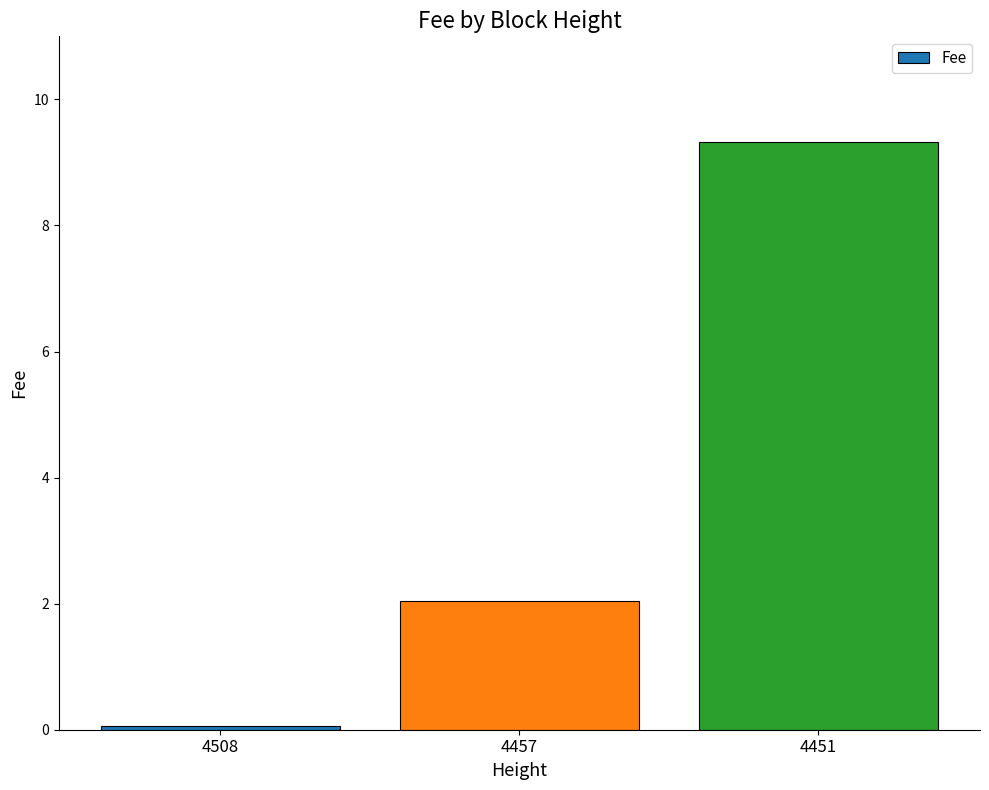

What is the maximum value shown in the chart?

9.3